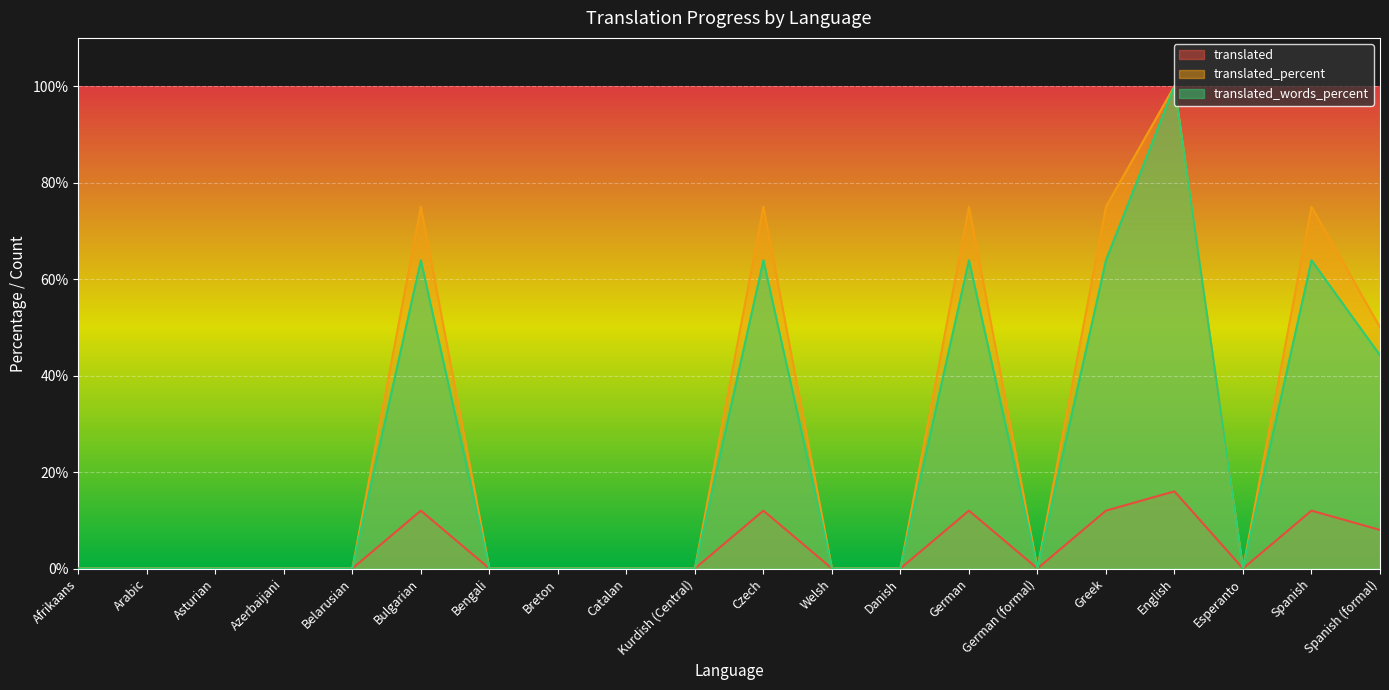

Reading right to left, extract all data points from this chart.

translated: 8.0	12.0	0.0	16.0	12.0	0.0	12.0	0.0	0.0	12.0	0.0	0.0	0.0	0.0	12.0	0.0	0.0	0.0	0.0	0.0
translated_percent: 50.0	75.0	0.0	100.0	75.0	0.0	75.0	0.0	0.0	75.0	0.0	0.0	0.0	0.0	75.0	0.0	0.0	0.0	0.0	0.0
translated_words_percent: 44.2	63.9	0.0	100.0	63.9	0.0	63.9	0.0	0.0	63.9	0.0	0.0	0.0	0.0	63.9	0.0	0.0	0.0	0.0	0.0